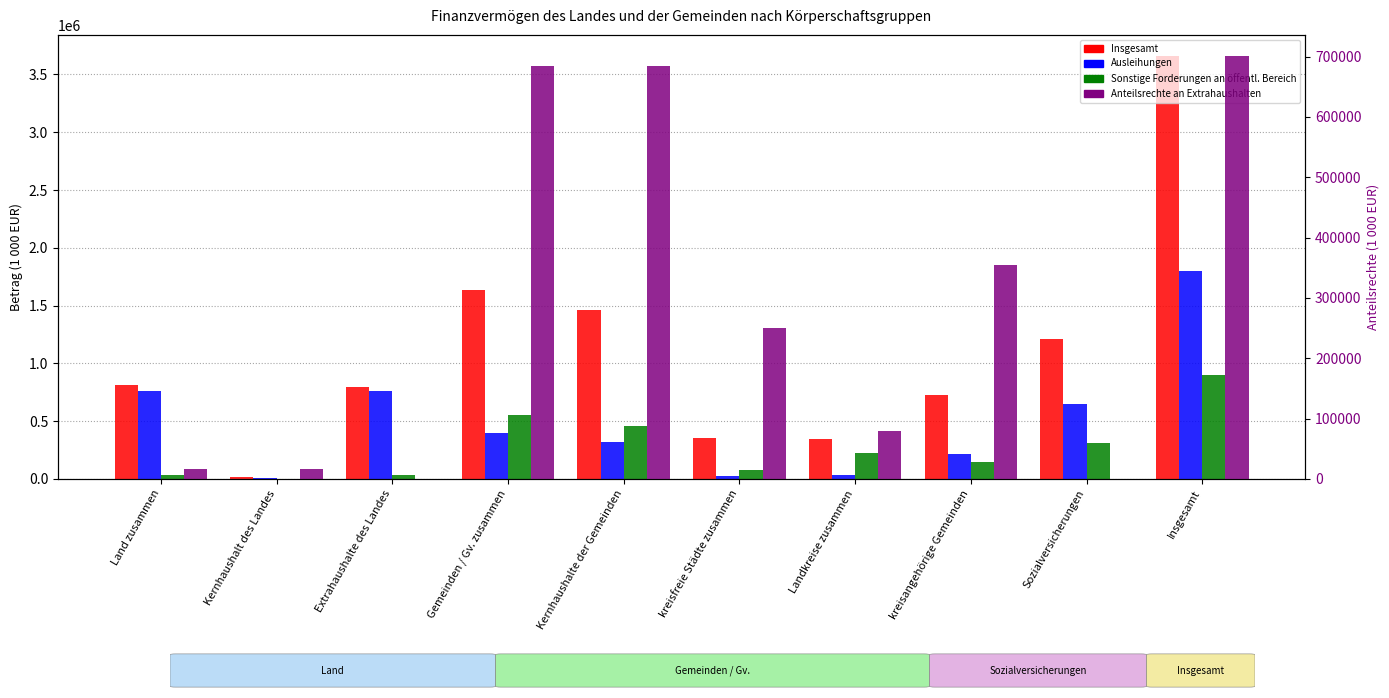

What is the label of the 6th bar from the right?

Kernhaushalte der Gemeinden